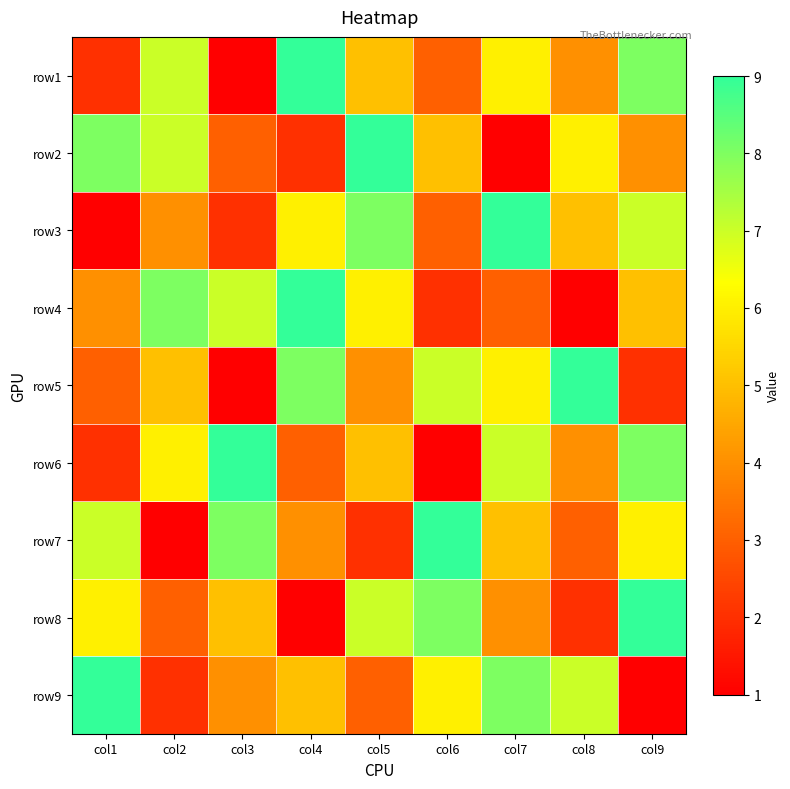

Reading right to left, list all the values displayed in this chart.

row1: col9=8	col8=4	col7=6	col6=3	col5=5	col4=9	col3=1	col2=7	col1=2
row2: col9=4	col8=6	col7=1	col6=5	col5=9	col4=2	col3=3	col2=7	col1=8
row3: col9=7	col8=5	col7=9	col6=3	col5=8	col4=6	col3=2	col2=4	col1=1
row4: col9=5	col8=1	col7=3	col6=2	col5=6	col4=9	col3=7	col2=8	col1=4
row5: col9=2	col8=9	col7=6	col6=7	col5=4	col4=8	col3=1	col2=5	col1=3
row6: col9=8	col8=4	col7=7	col6=1	col5=5	col4=3	col3=9	col2=6	col1=2
row7: col9=6	col8=3	col7=5	col6=9	col5=2	col4=4	col3=8	col2=1	col1=7
row8: col9=9	col8=2	col7=4	col6=8	col5=7	col4=1	col3=5	col2=3	col1=6
row9: col9=1	col8=7	col7=8	col6=6	col5=3	col4=5	col3=4	col2=2	col1=9